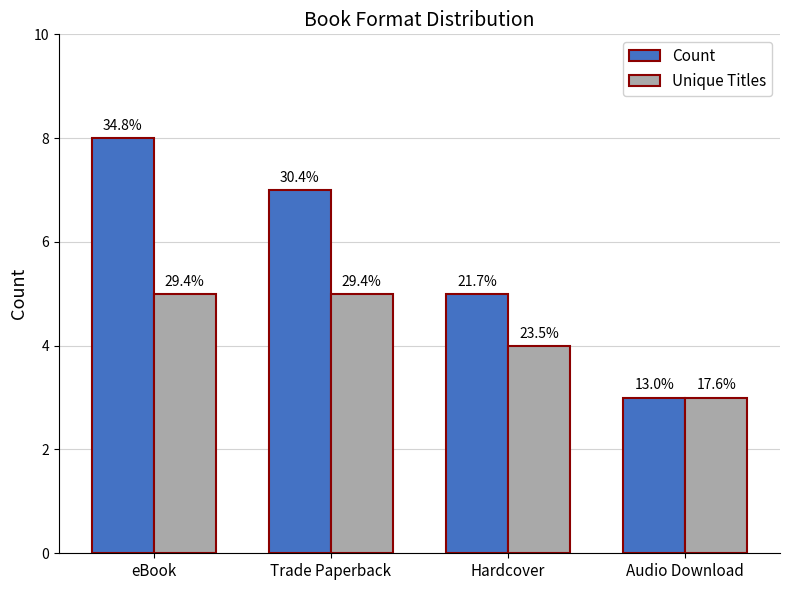

Reading left to right, what are all the values shown in this chart?

Count: eBook=8	Trade Paperback=7	Hardcover=5	Audio Download=3
Unique Titles: eBook=5	Trade Paperback=5	Hardcover=4	Audio Download=3